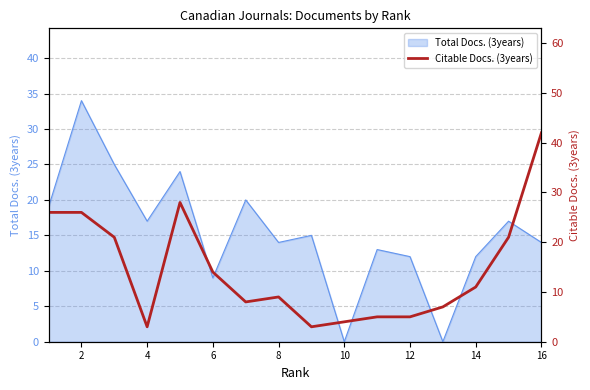

What is the highest value of the Total Docs. (3years) series?

34